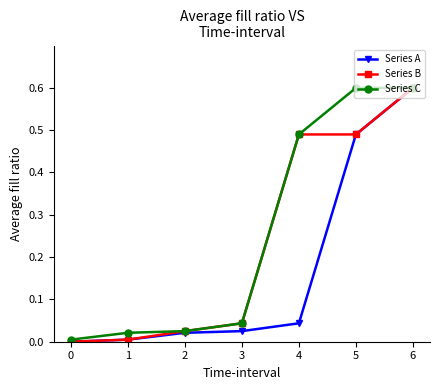

True or false: Series B has a value of 0.0 at 3.

True